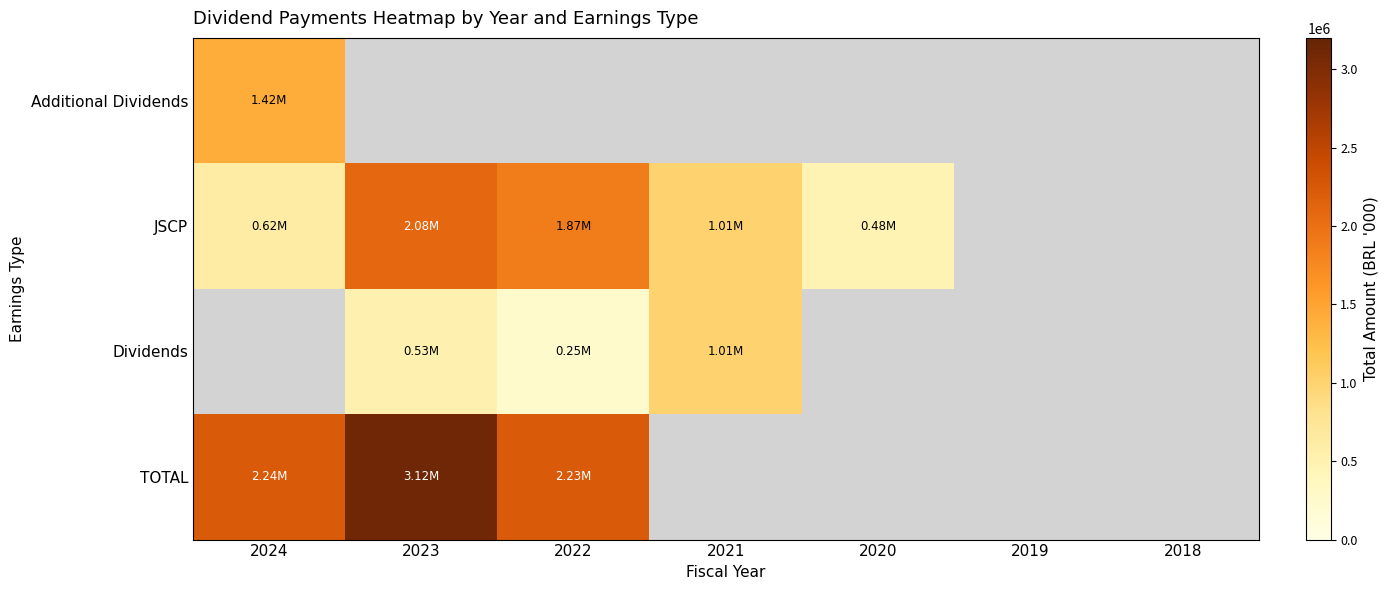

Which series changed the most between 2024 and 2020?

JSCP